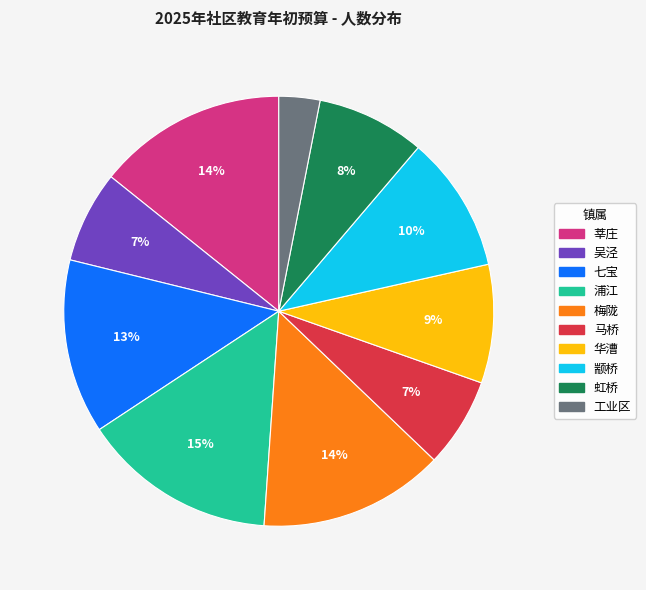

Combined, do 马桥 and 梅陇 account for over 50%?

No